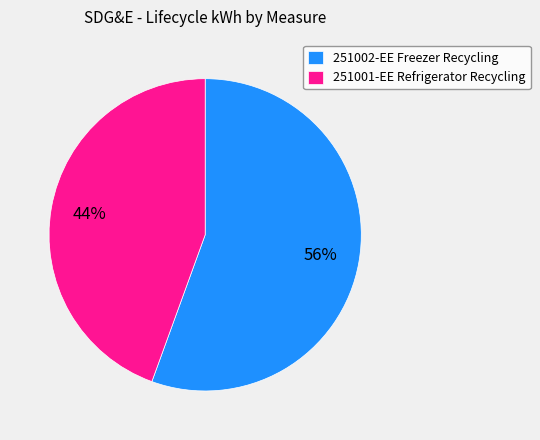

Is it true that 251002-EE Freezer Recycling is 56% of the pie?

True